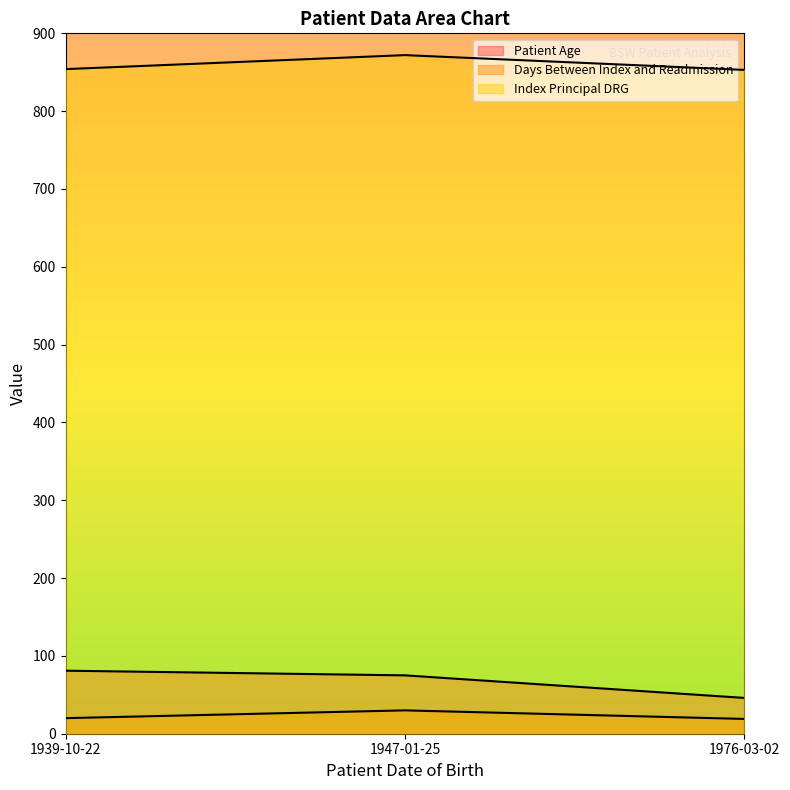

At which category does the chart reach its peak across all series?

1947-01-25